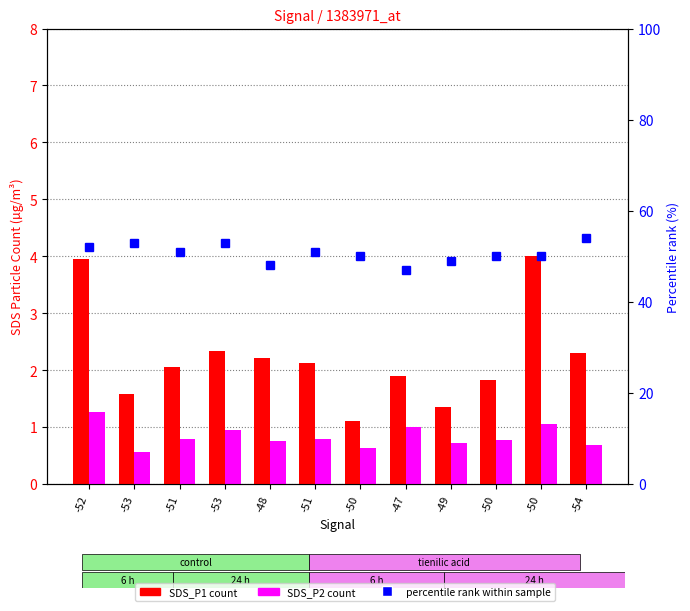

What is the label of the 2nd bar from the left?

-53